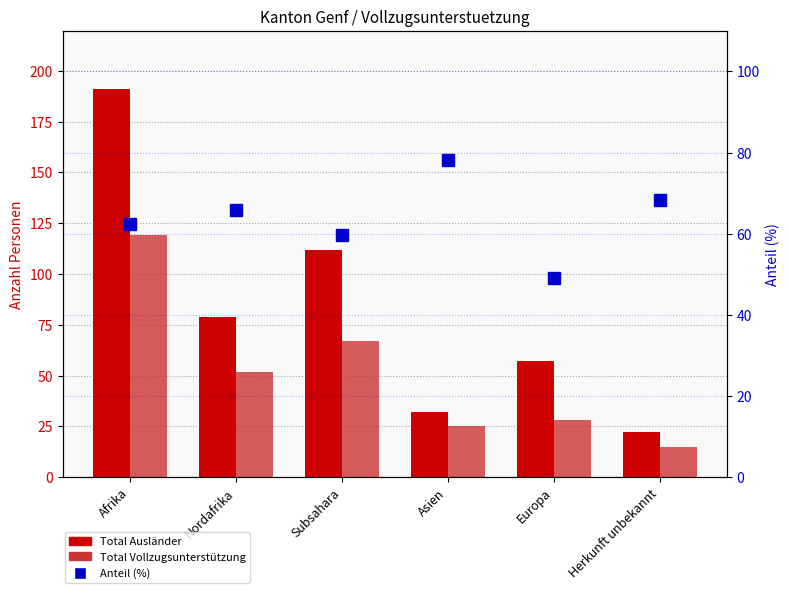

What is the value of the Anteil Vollzugsunterstützung (%) bar at the 1st from the left?

62.3